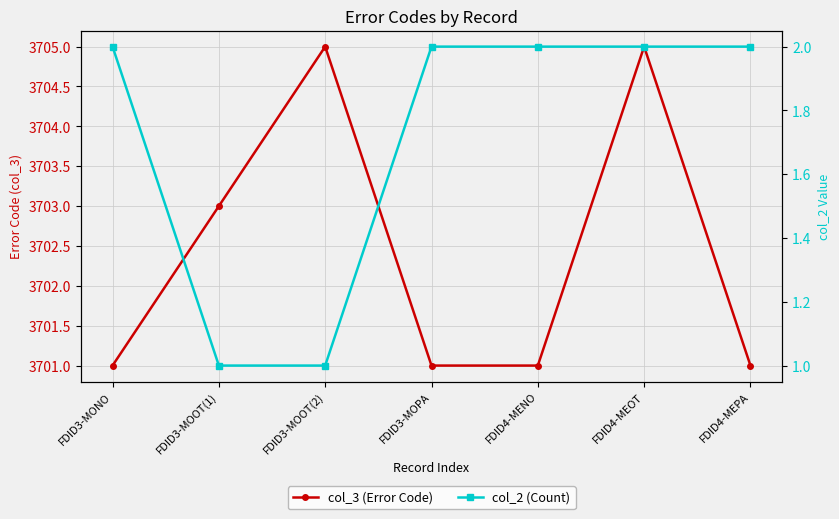

True or false: col_3 (Error Code) and col_2 (Count) intersect in this chart.

False